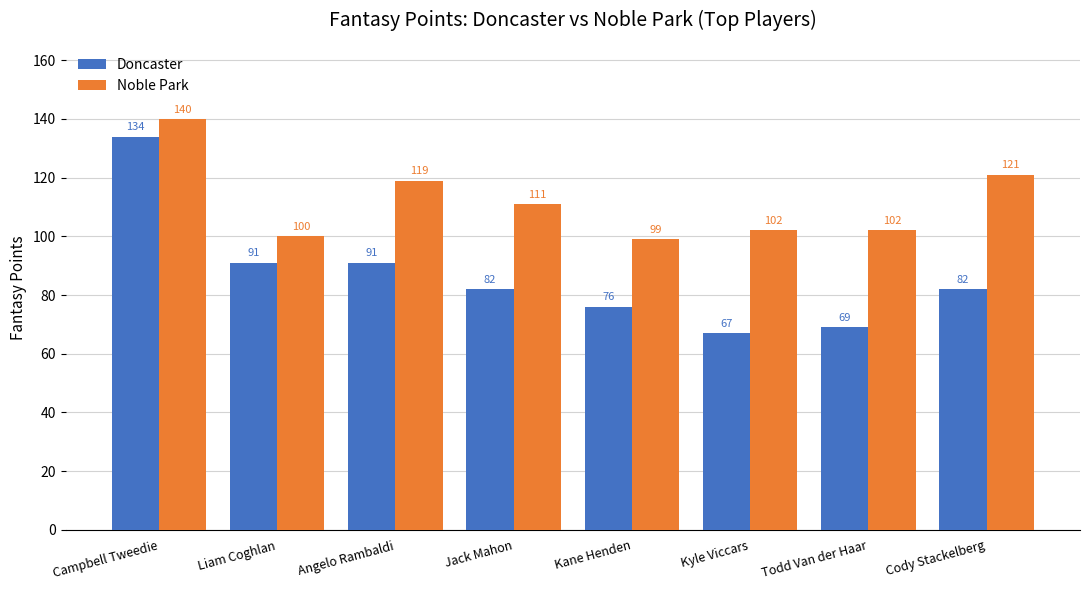

Reading left to right, extract all data points from this chart.

Doncaster: Campbell Tweedie=134	Liam Coghlan=91	Angelo Rambaldi=91	Jack Mahon=82	Kane Henden=76	Kyle Viccars=67	Todd Van der Haar=69	Cody Stackelberg=82
Noble Park: Campbell Tweedie=140	Liam Coghlan=100	Angelo Rambaldi=119	Jack Mahon=111	Kane Henden=99	Kyle Viccars=102	Todd Van der Haar=102	Cody Stackelberg=121